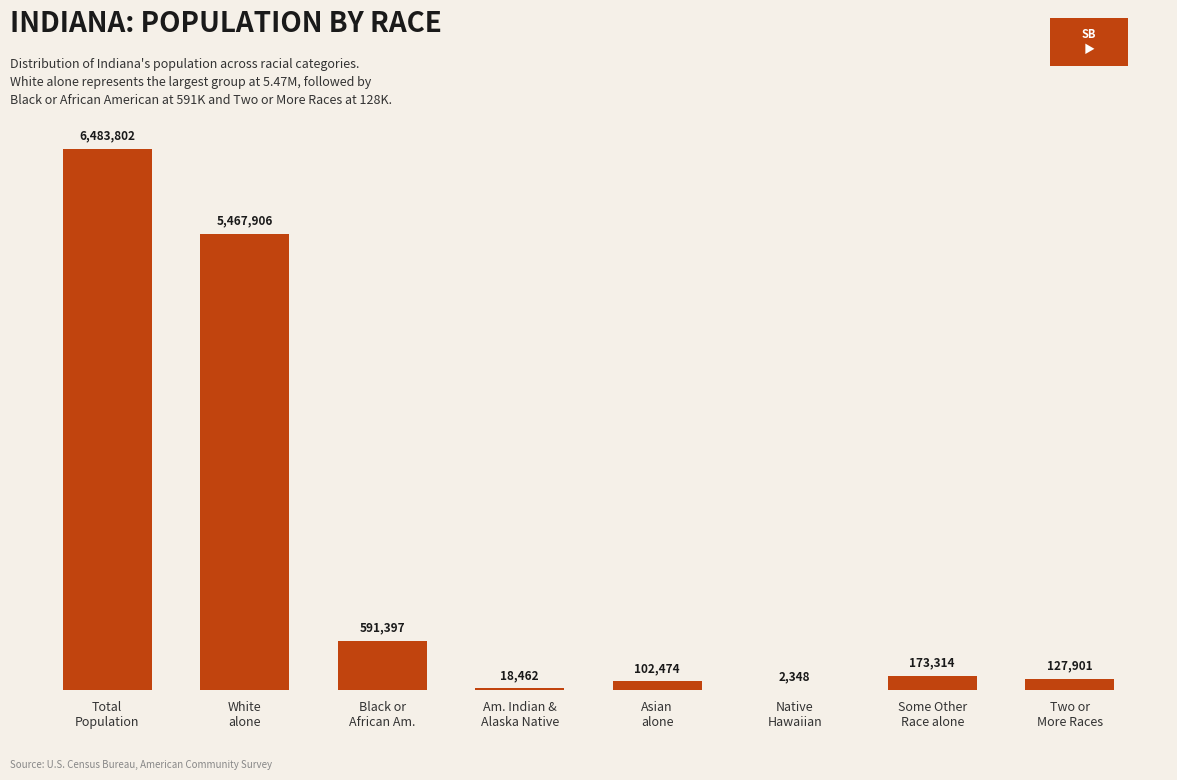

Where does the data first go above 173314?

Total
Population